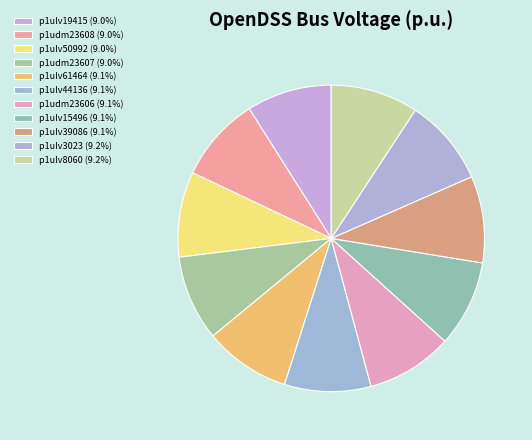

The p1udm23608 slice represents 9% of the pie. True or false?

True